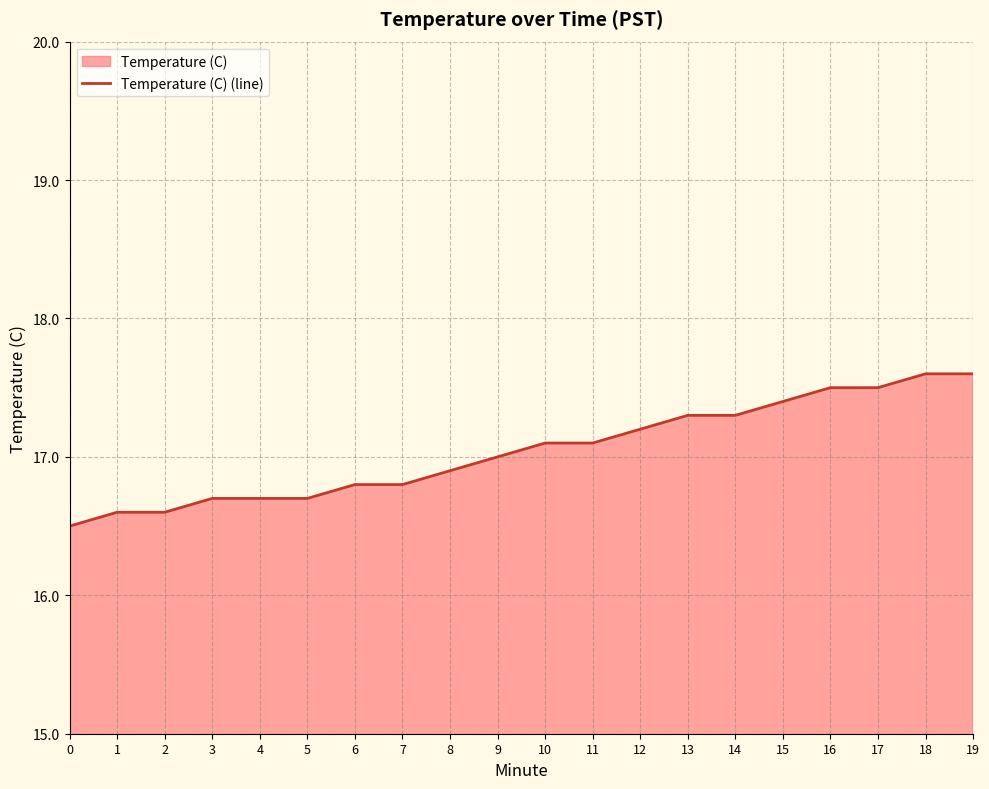

What is the ratio of the value at 14 to the value at 12?

1.0